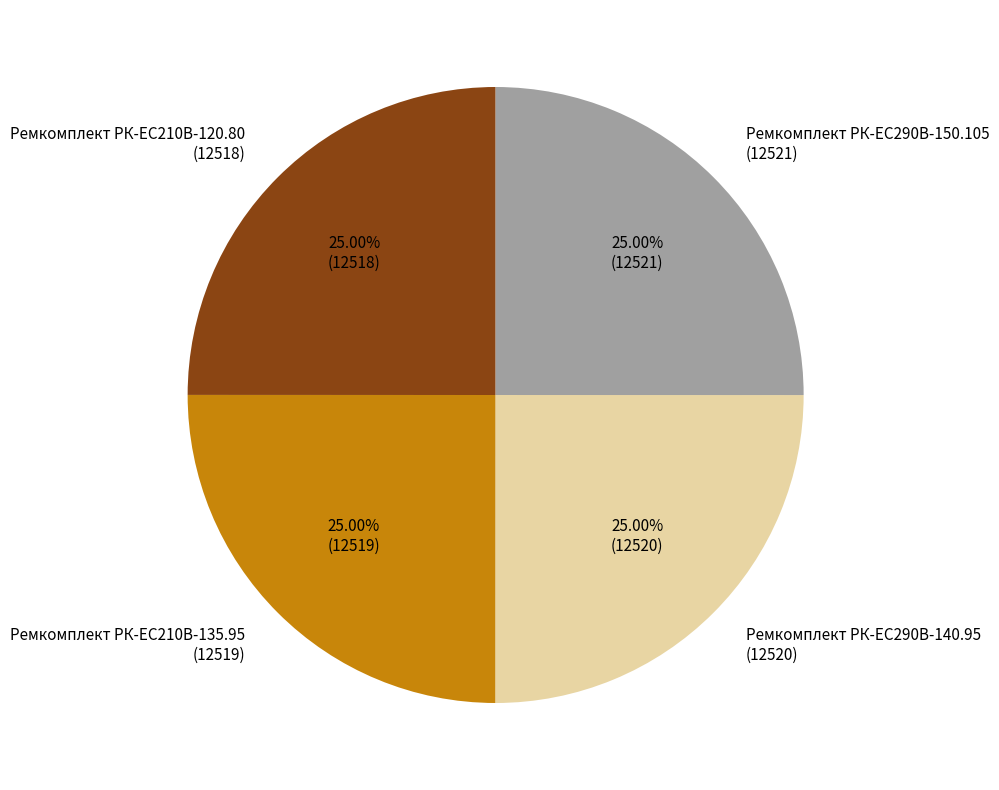

Is there any slice that represents more than half of the pie?

No